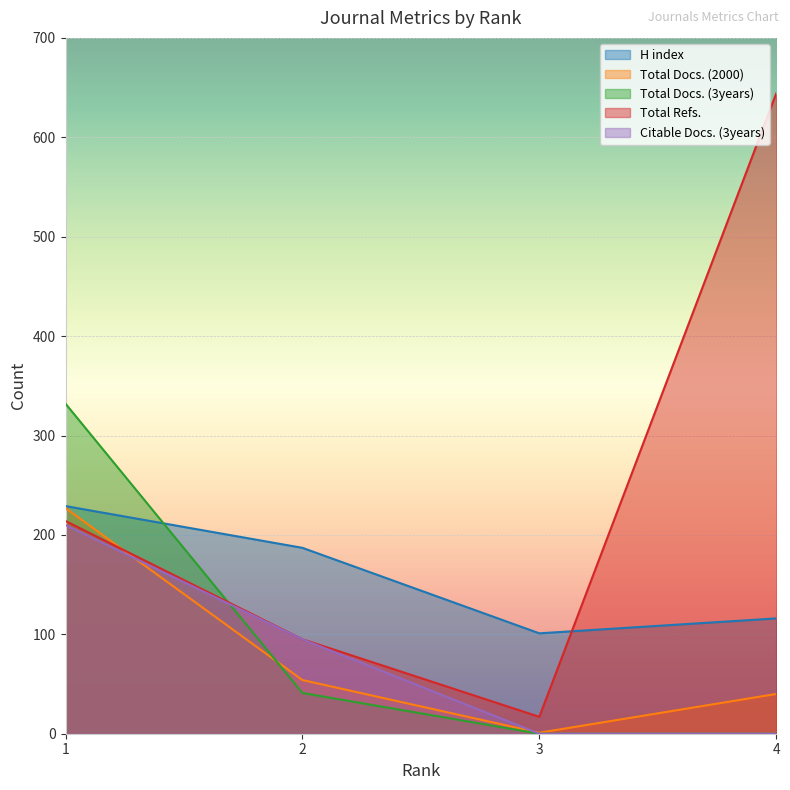

In H index, how many points are lower than both neighbors (excluding endpoints)?

1